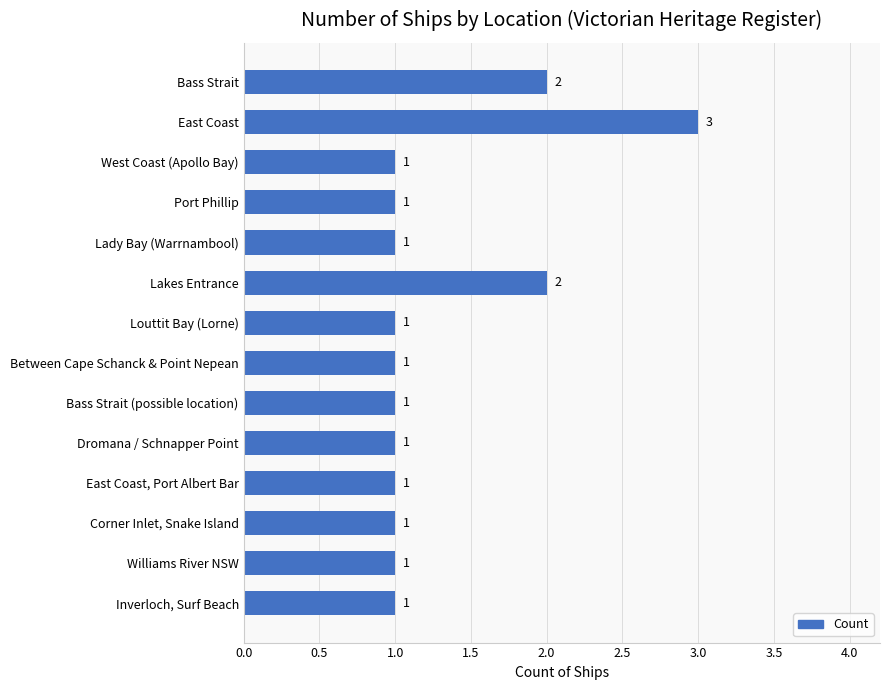

What is the difference between the second highest and minimum values?

1